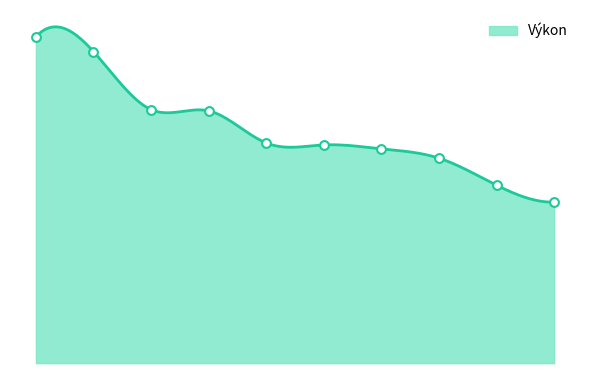

What is the change in value from Bruňová Lenka to Jankovičová Kristína?

-12.3